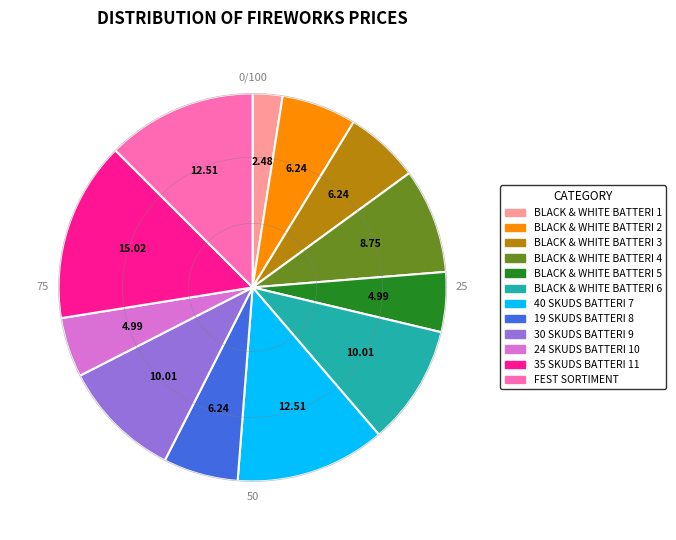

True or false: FEST SORTIMENT accounts for 13% of the total.

True